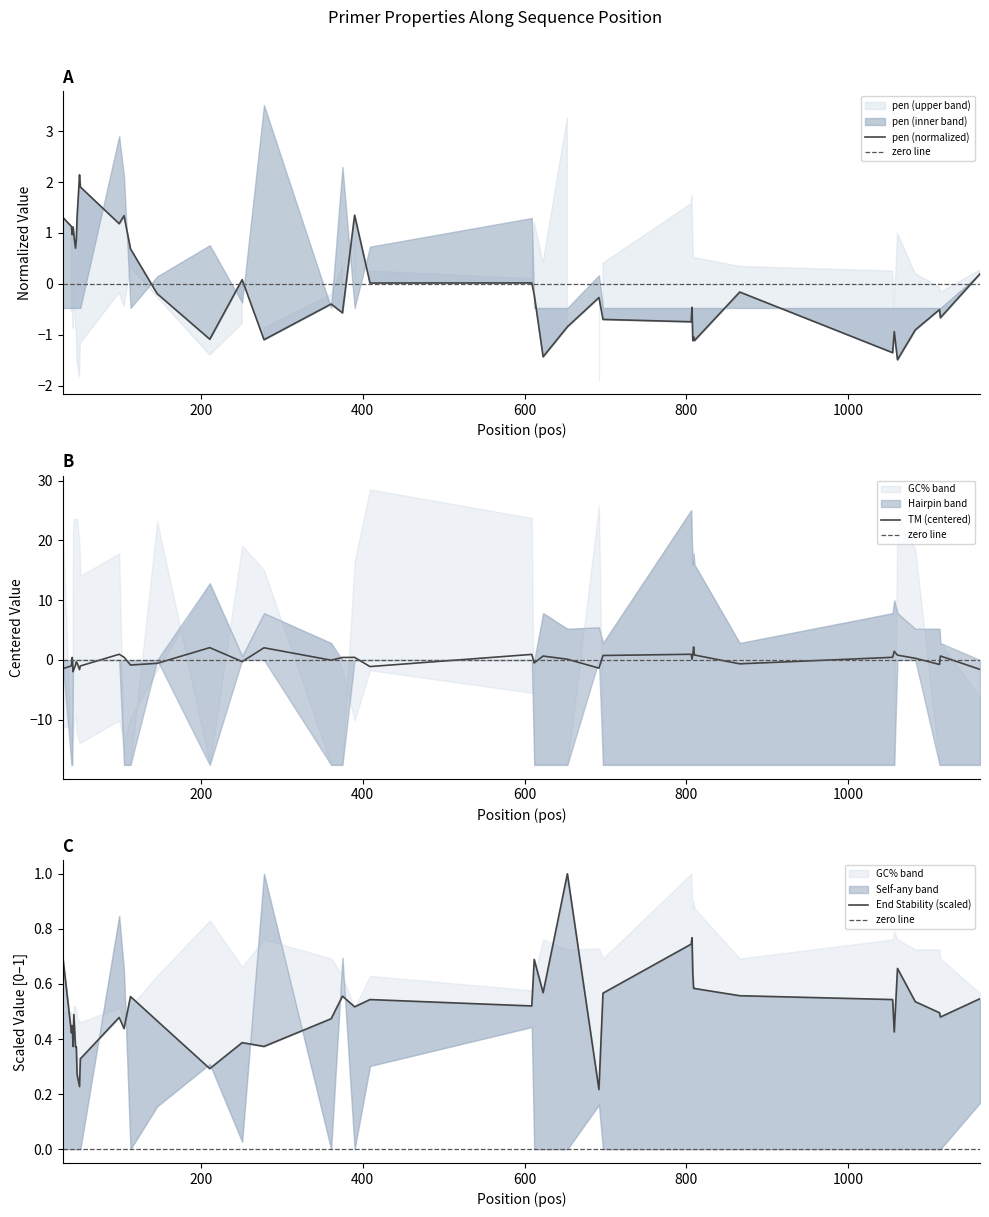

Where is pen nearest to the value 0?

409